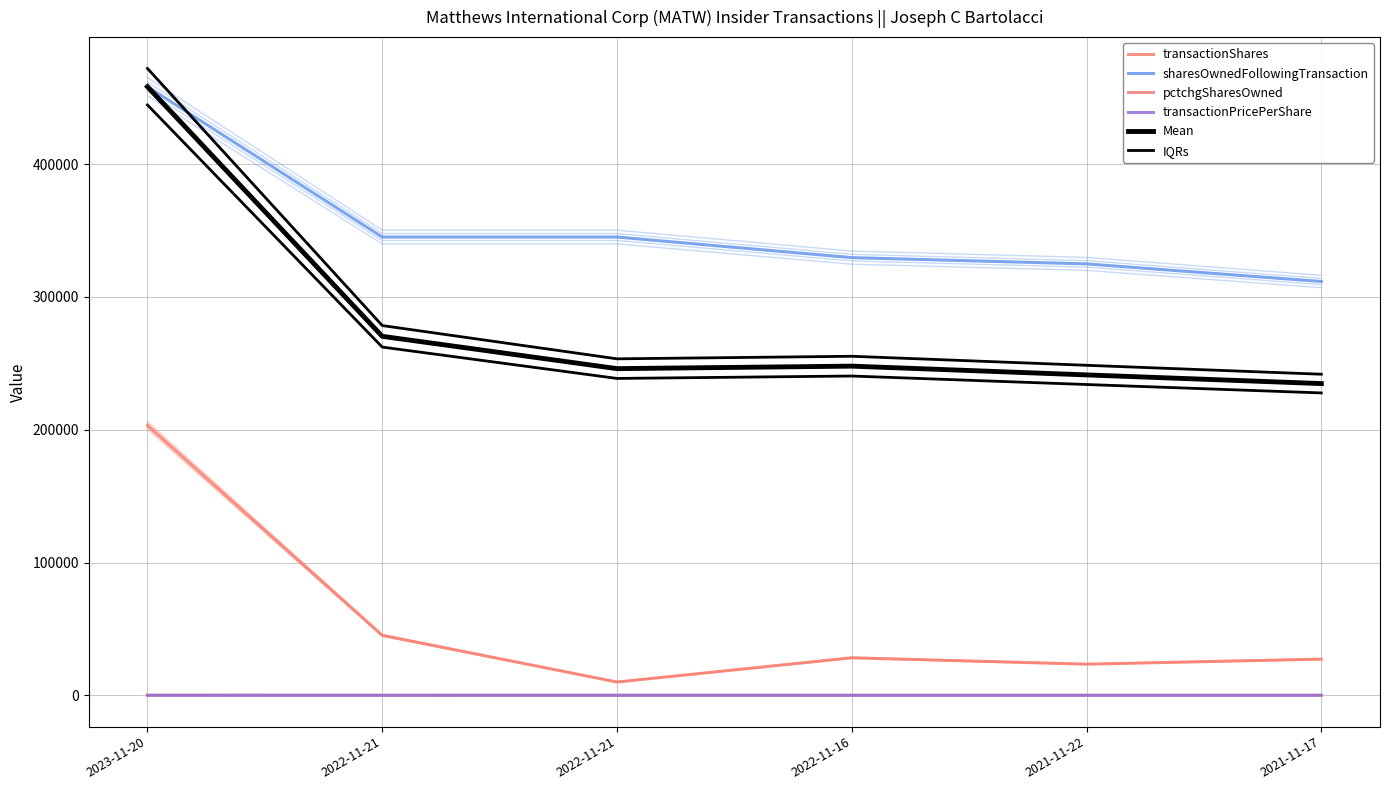

Where is the first local minimum for transactionShares?

2022-11-21